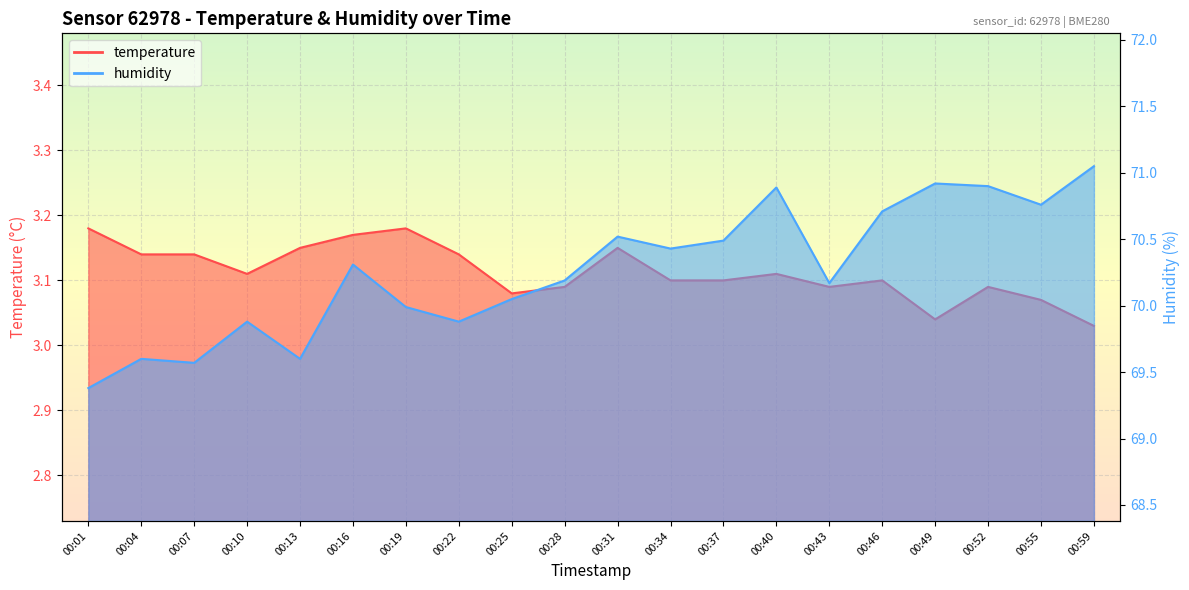

Which series changed the most between 00:34 and 00:52?

humidity